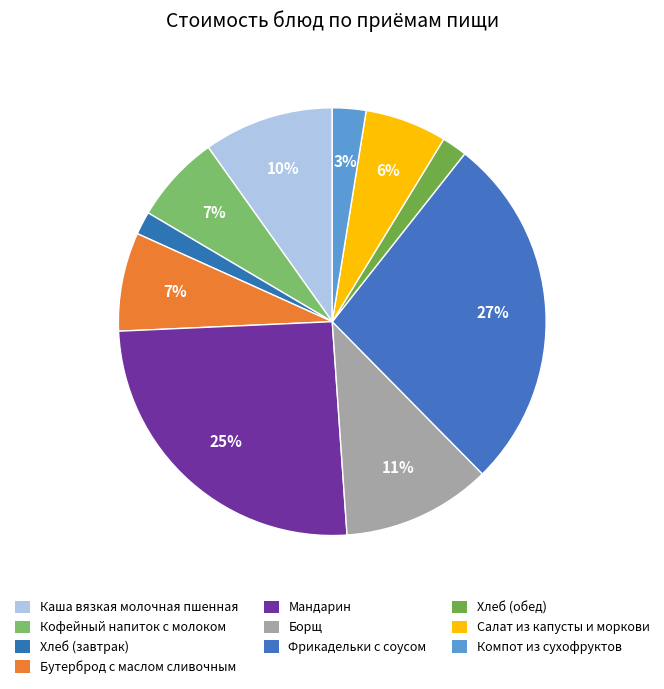

How many segments does this pie chart have?

10